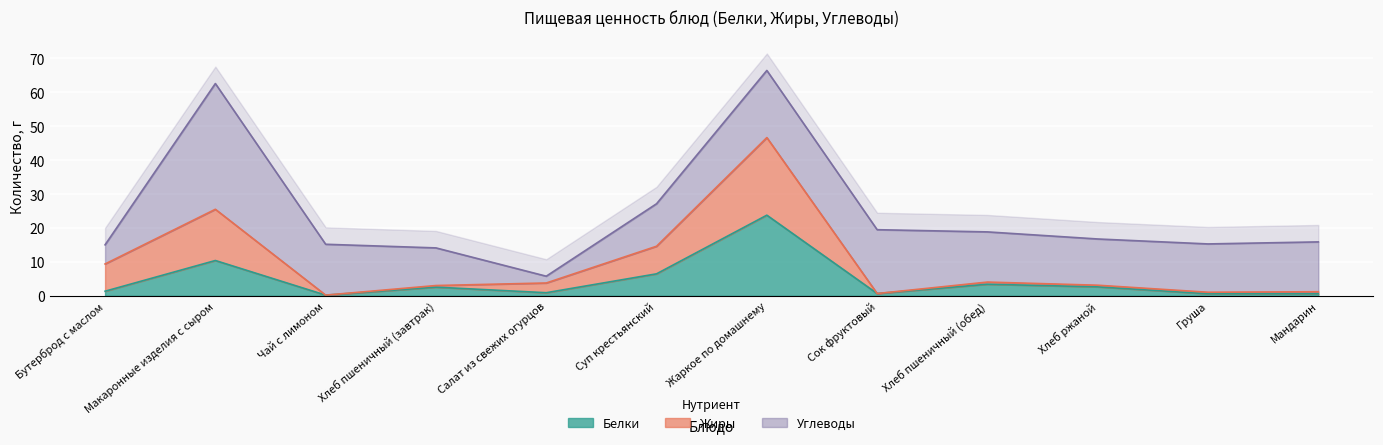

What is the total value across all series at Сок фруктовый?

1.3